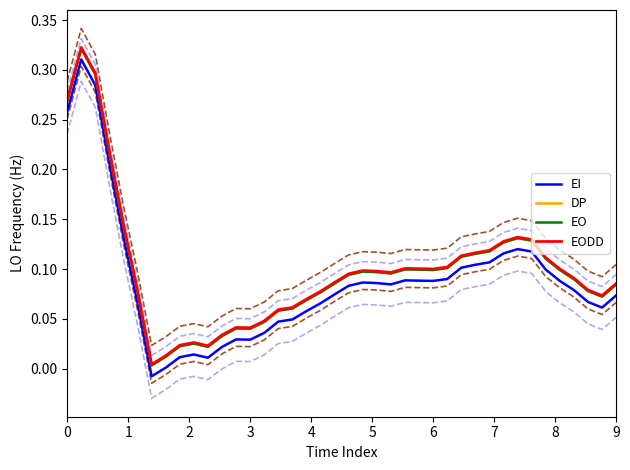

What is the value of the DP point at the 30th from the left?

0.1